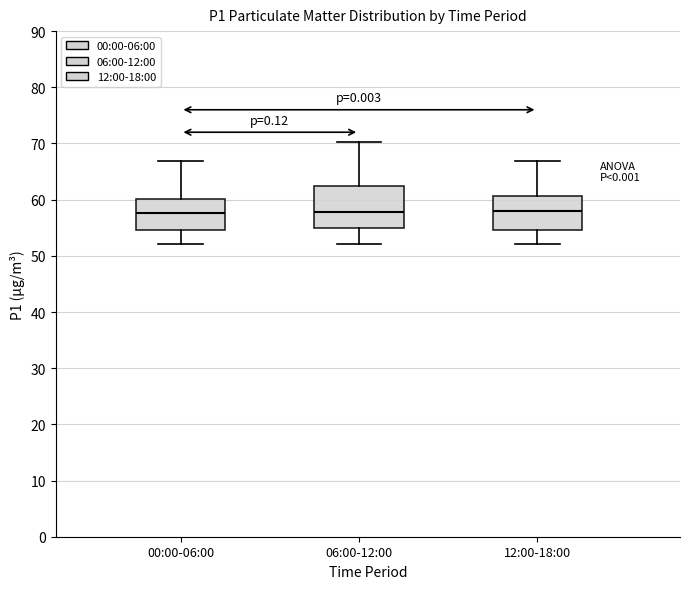

Which box is the tallest, from its lower edge to its upper edge?

06:00-12:00